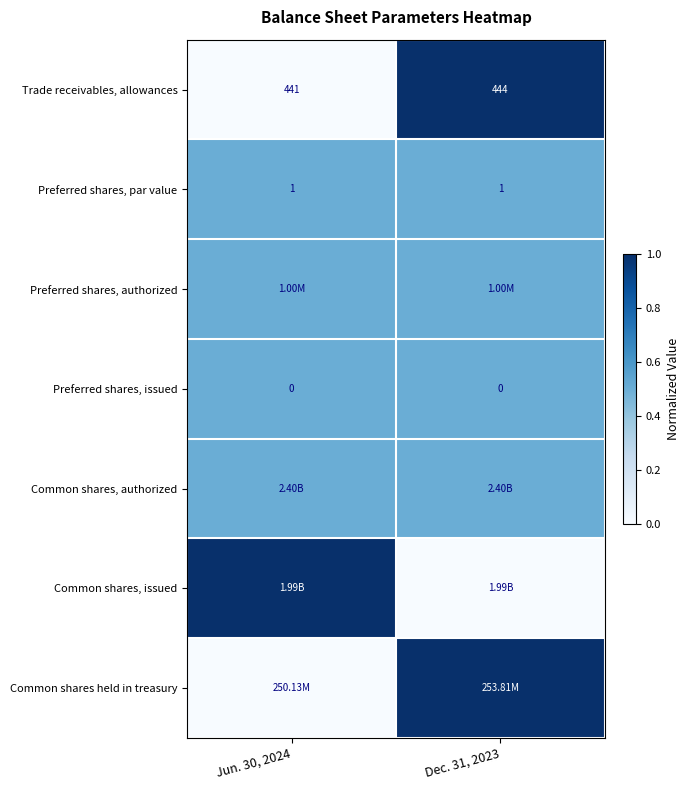

What is the average value of the Preferred shares, par value series?

1.0